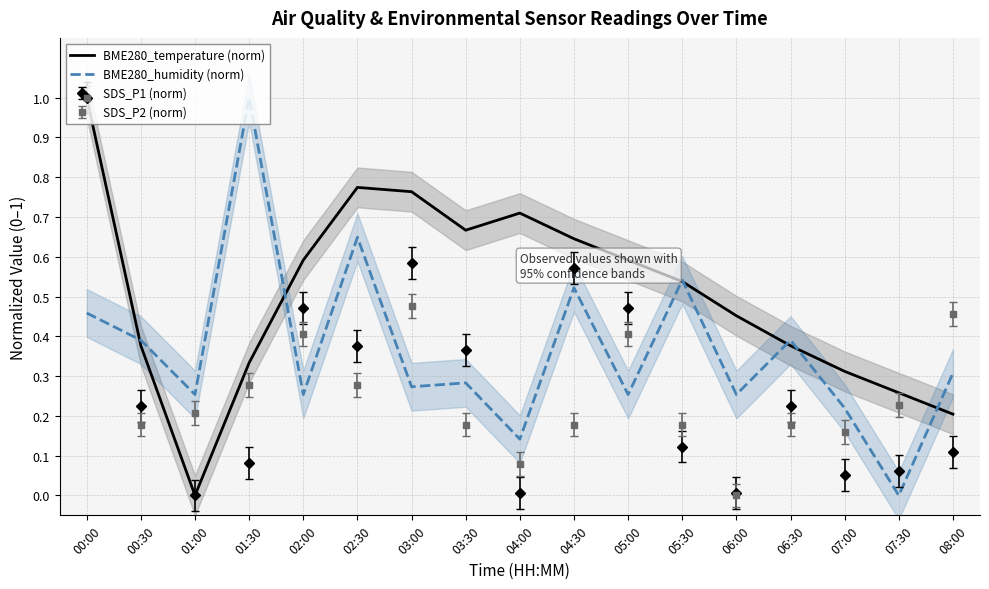

Count the BME280_temperature (norm) values in the range 0 to 1.

17